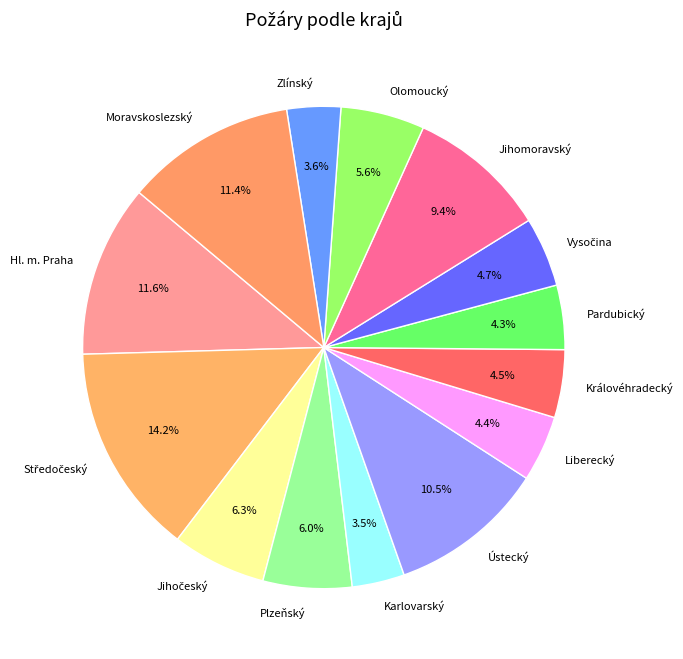

The Olomoucký slice represents 1% of the pie. True or false?

False